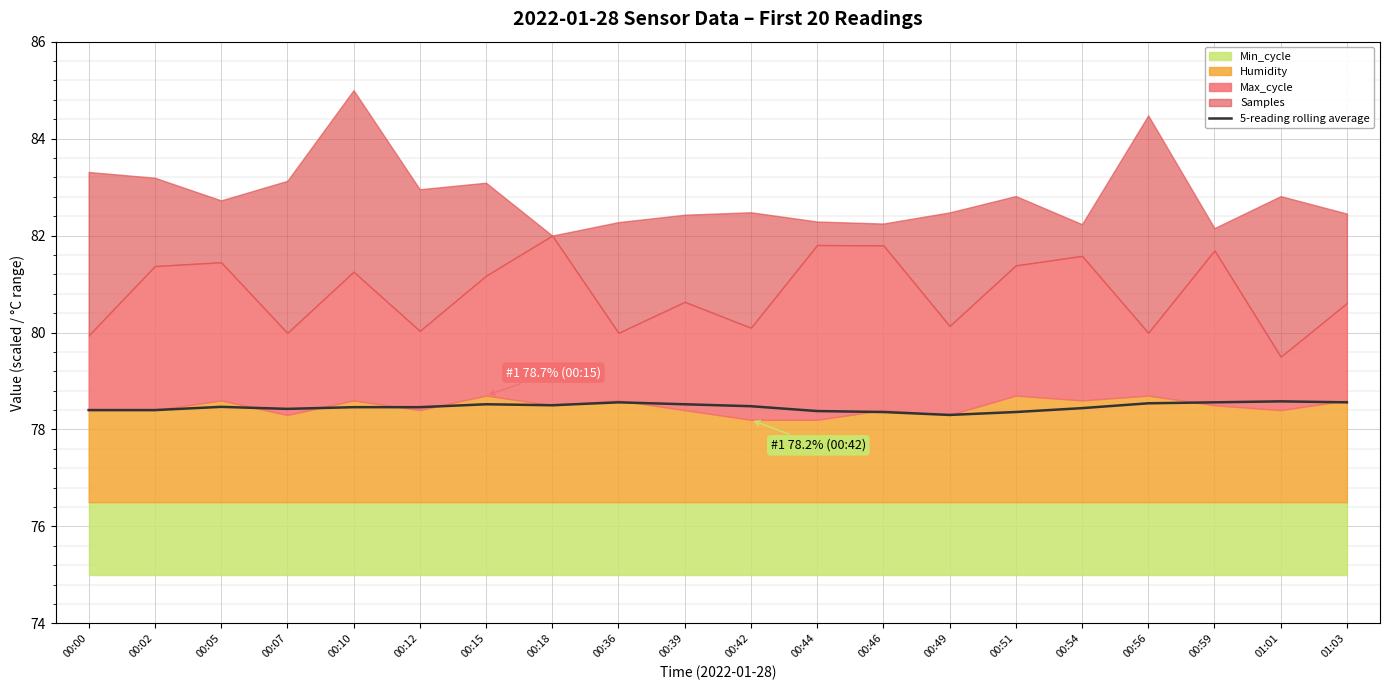

Reading right to left, transcribe all the data shown in this chart.

01:03=78.6	01:01=78.6	00:59=78.6	00:56=78.5	00:54=78.4	00:51=78.4	00:49=78.3	00:46=78.4	00:44=78.4	00:42=78.5	00:39=78.5	00:36=78.6	00:18=78.5	00:15=78.5	00:12=78.5	00:10=78.5	00:07=78.4	00:05=78.5	00:02=78.4	00:00=78.4